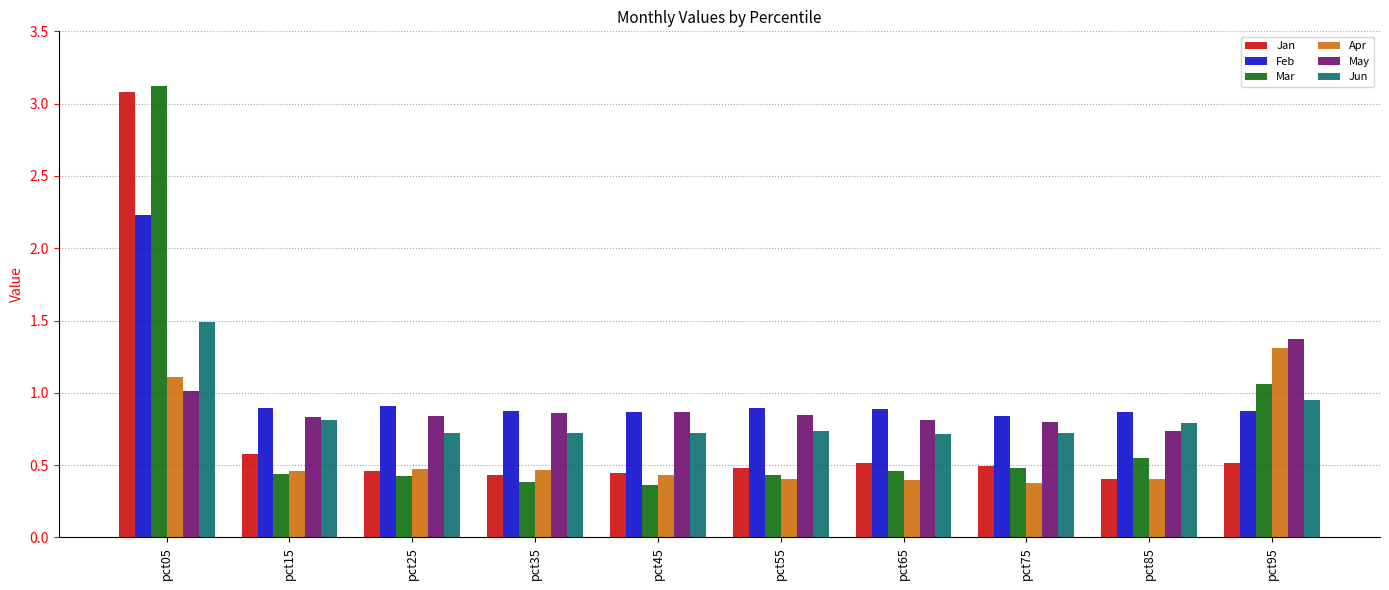

What is the greatest value displayed?

3.1